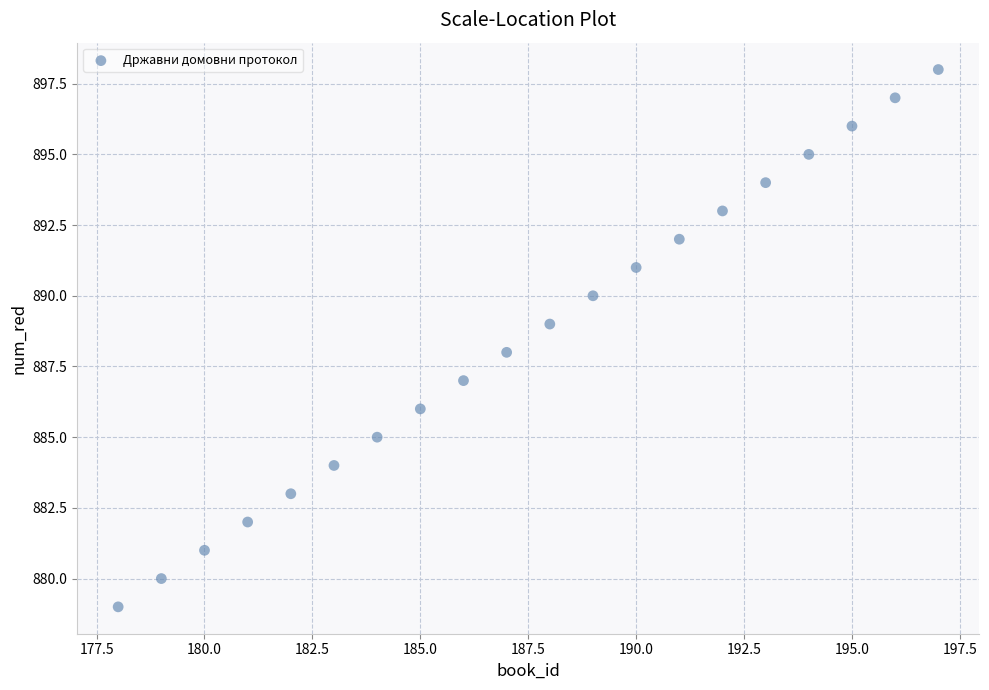

What is the range of X values (max minus min)?

19